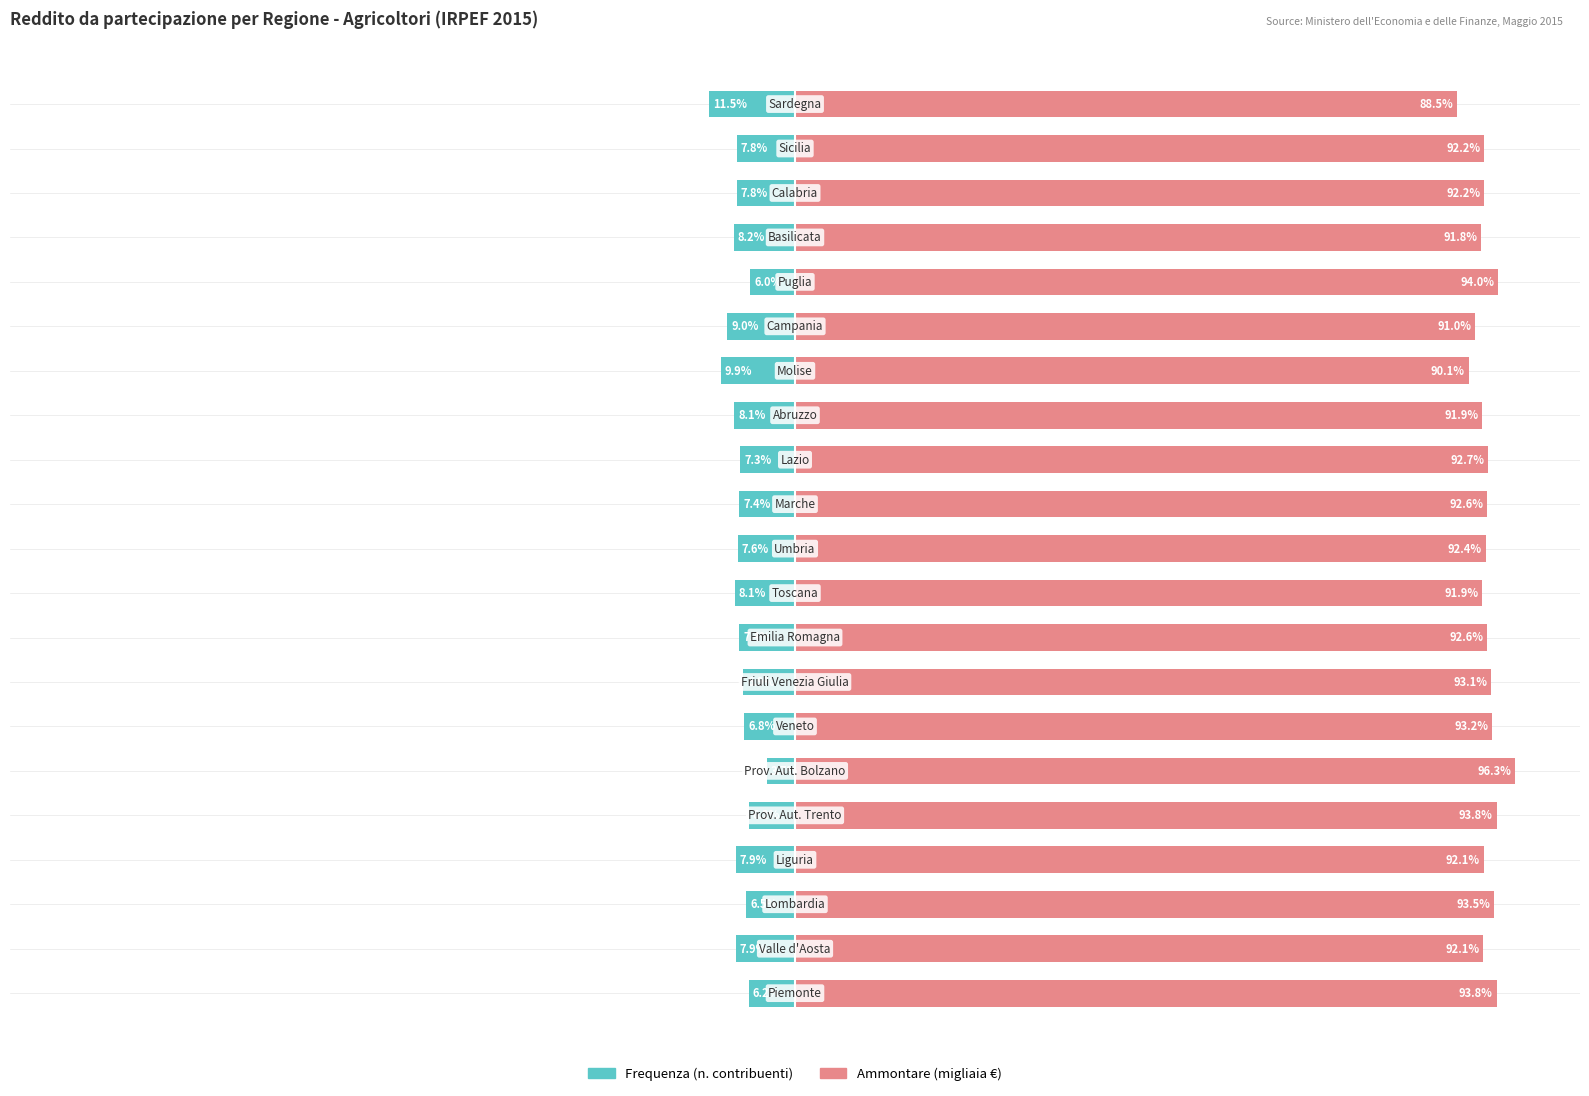

Reading left to right, list all the values displayed in this chart.

Frequenza: 0=-6.2	1=-7.9	2=-6.5	3=-7.9	4=-6.2	5=-3.7	6=-6.8	7=-6.9	8=-7.4	9=-8.1	10=-7.6	11=-7.4	12=-7.3	13=-8.1	14=-9.9	15=-9.0	16=-6.0	17=-8.2	18=-7.8	19=-7.8	20=-11.5
Ammontare: 0=93.8	1=92.1	2=93.5	3=92.1	4=93.8	5=96.3	6=93.2	7=93.1	8=92.6	9=91.9	10=92.4	11=92.6	12=92.7	13=91.9	14=90.1	15=91.0	16=94.0	17=91.8	18=92.2	19=92.2	20=88.5